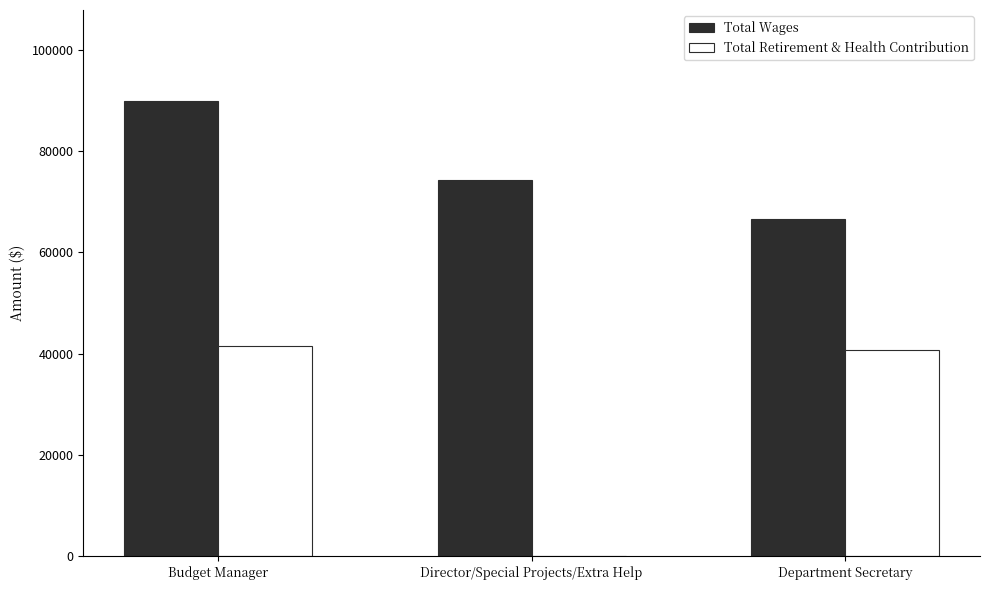

What is the sum of all Total Wages values?

230724